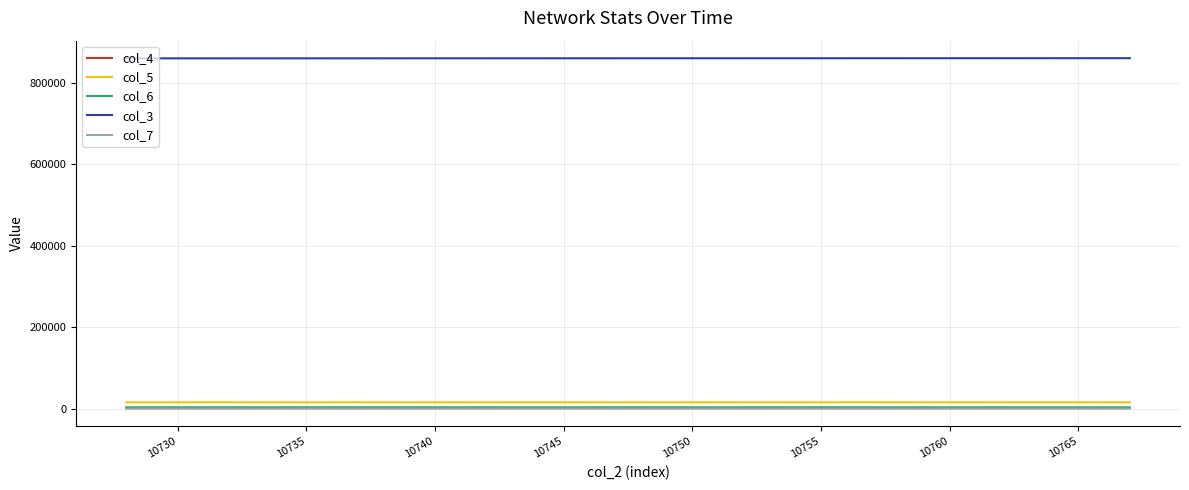

What is the difference between the second highest and second lowest values in the col_7 series?

32